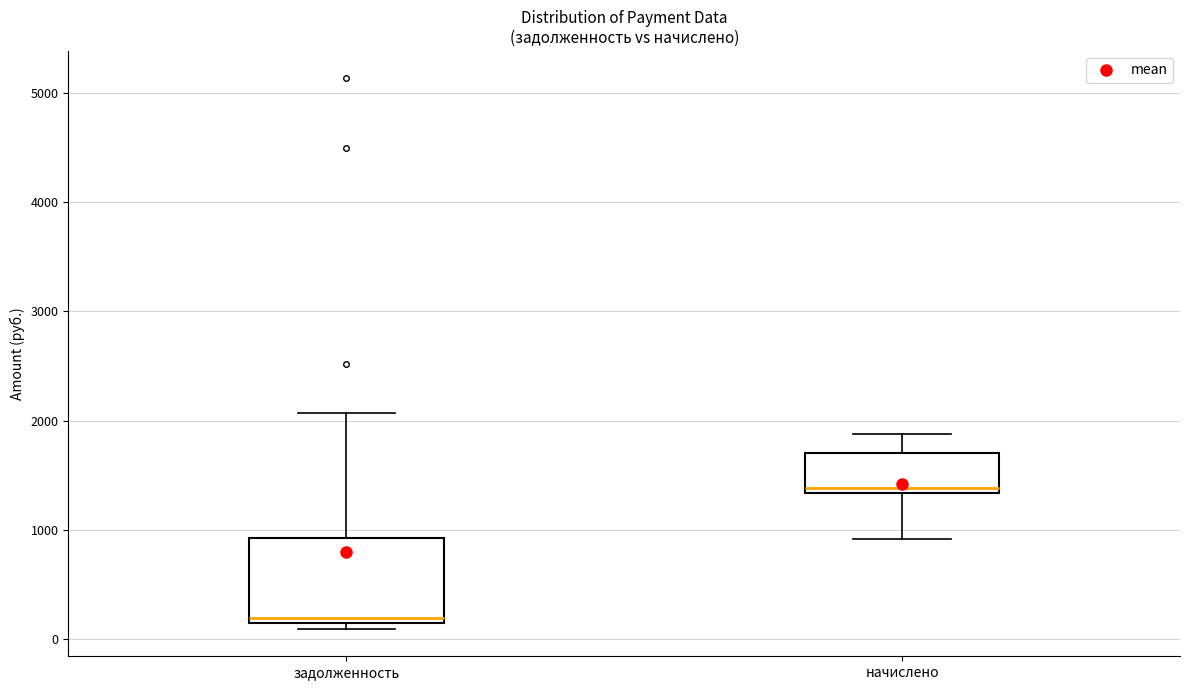

Which box's median line is the lowest?

задолженность